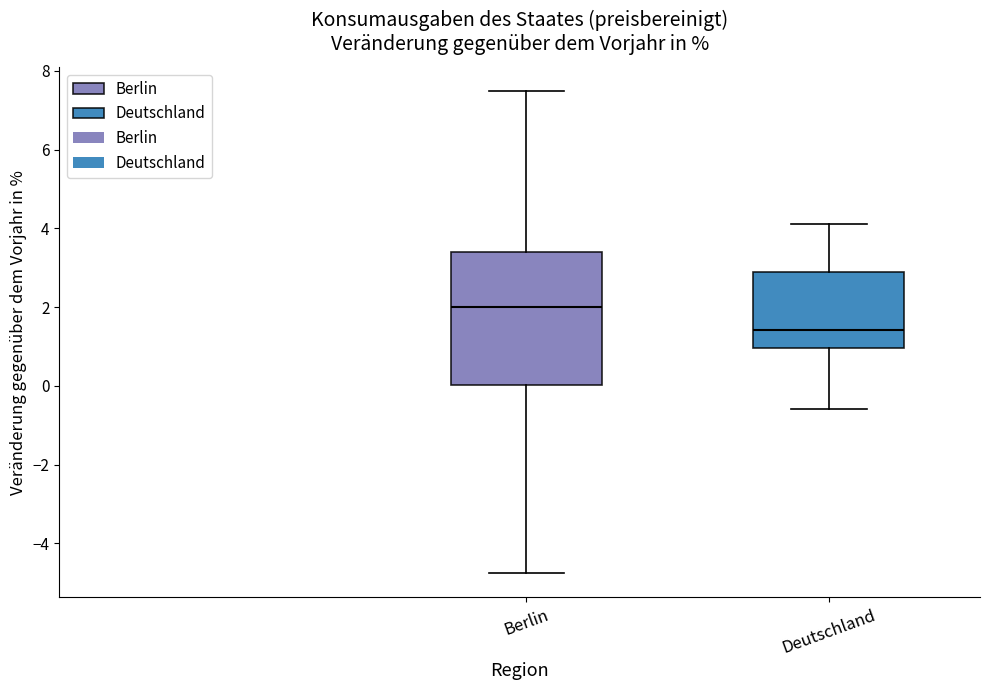

Where does the upper whisker of the box for Deutschland end on the y-axis? The values are not printed on the chart, so give them approximately, as read against the axis.

4.2